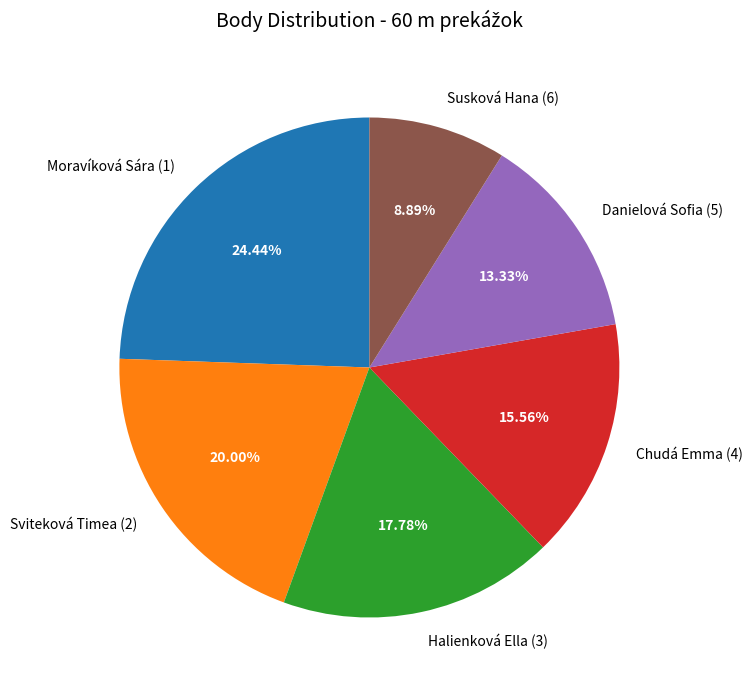

Which has a higher value, Susková Hana (6) or Chudá Emma (4)?

Chudá Emma (4)